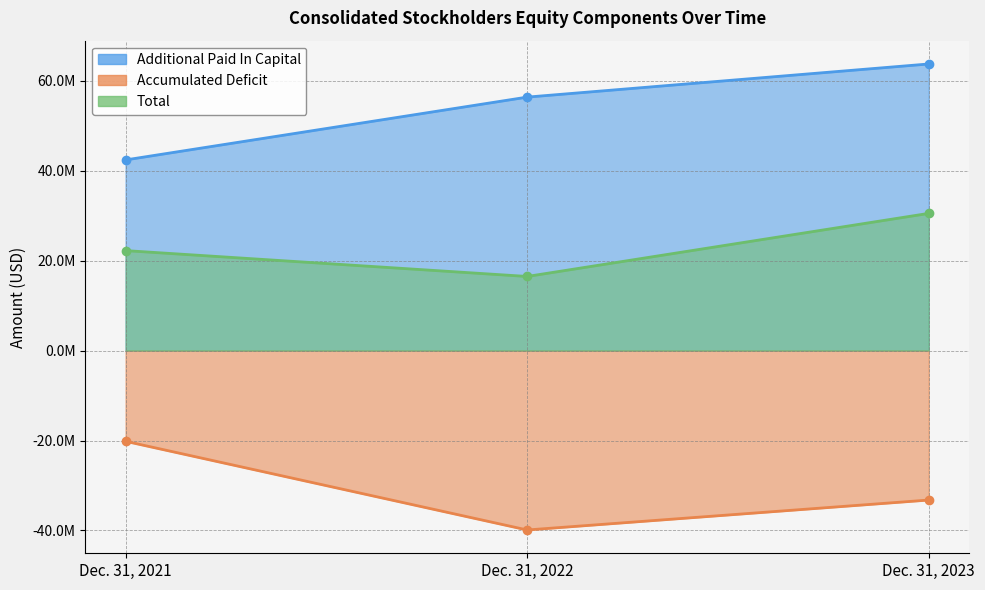

How many data points does each series have?

3